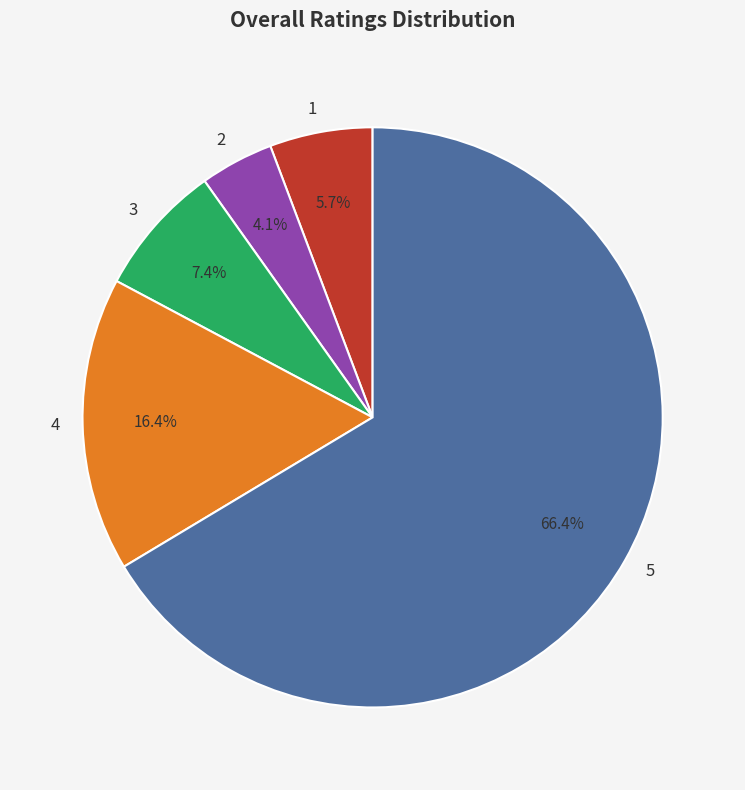

Is the sum of 4 and 2 greater than half?

No